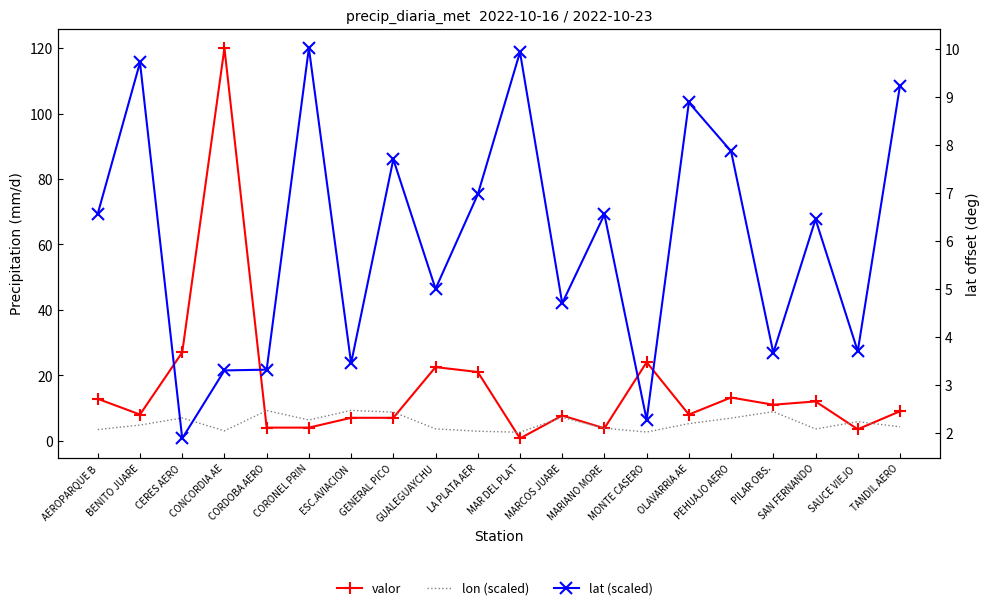

What is the average value of the valor series?

16.3